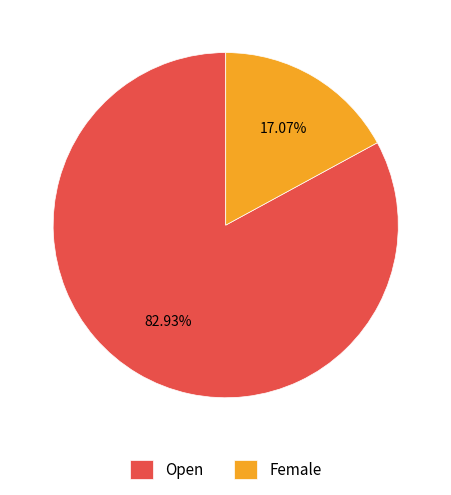

Which has a higher value, Female or Open?

Open